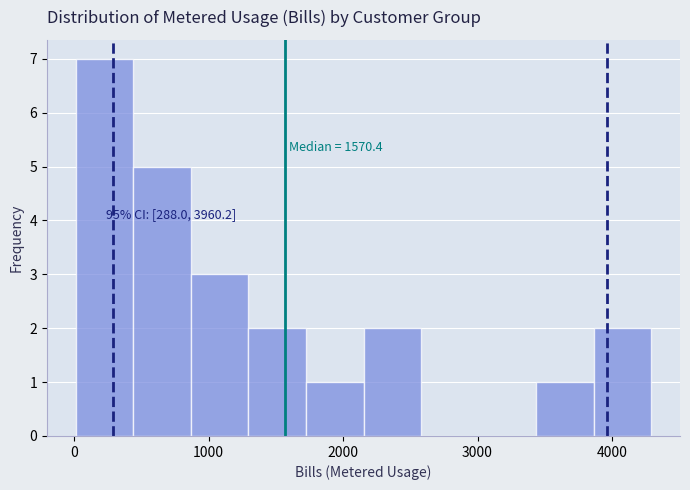

Which range on the x-axis has the tallest bar?

0 to 400